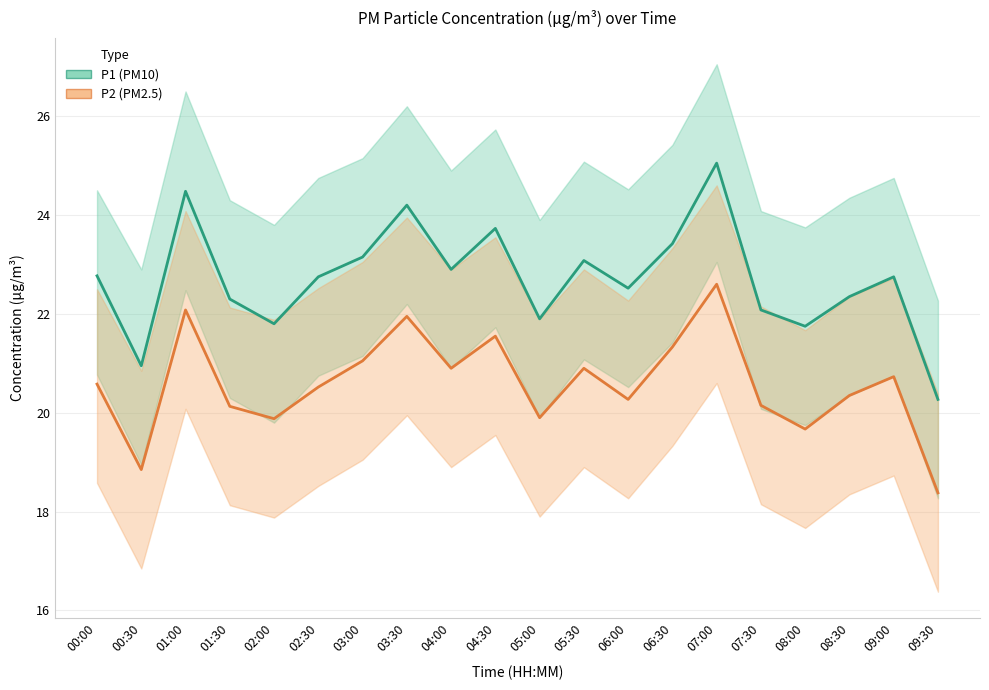

At which label does P1 reach its peak?

07:00